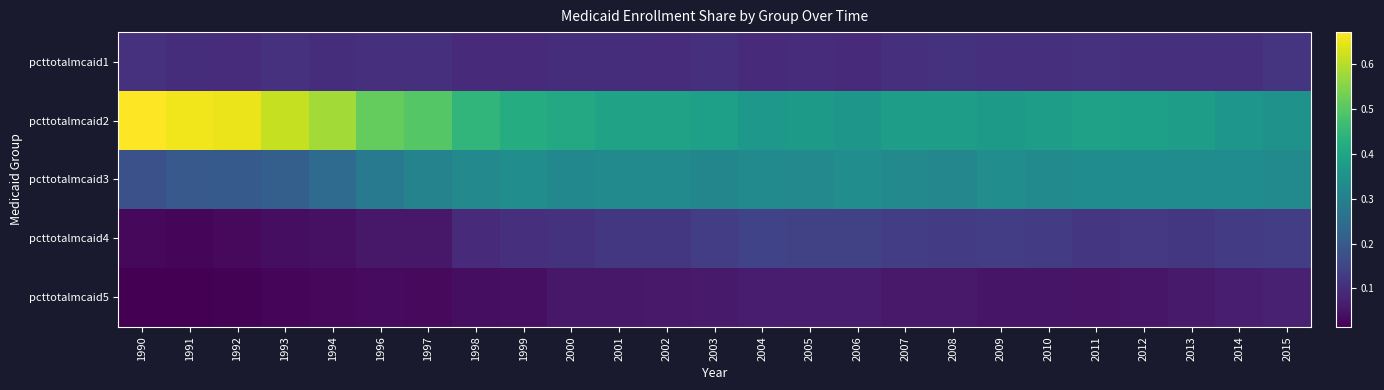

What is the spread (max minus min) of values at 2013?

0.3